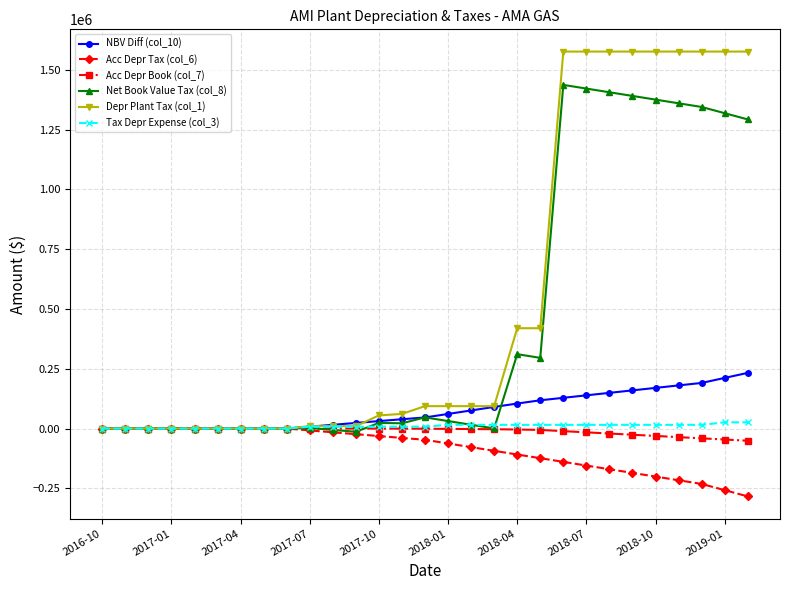

Which series has the largest total across all categories?

Depr Plant Tax (col_1)